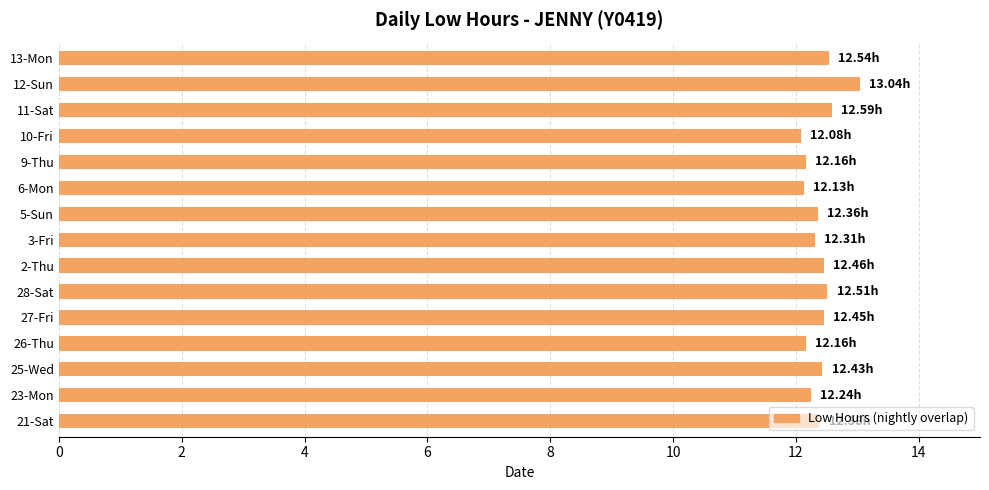

What is the change in value from 5-Sun to 10-Fri?

-0.3